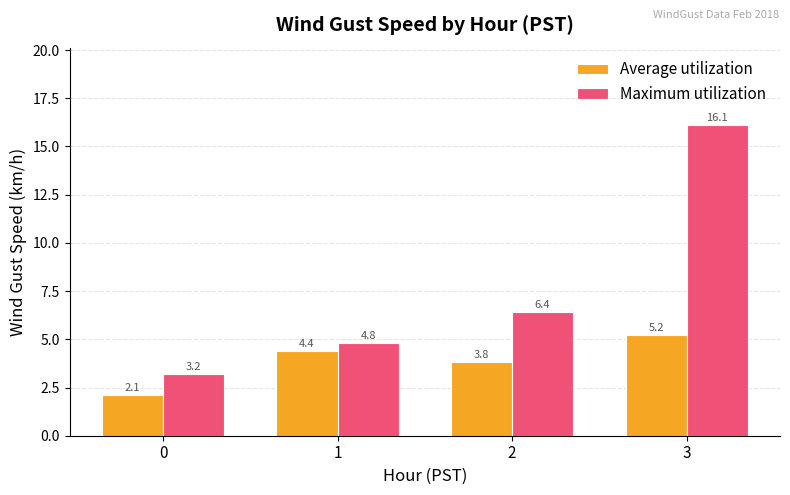

Which series changed the most between 2 and 3?

Maximum utilization